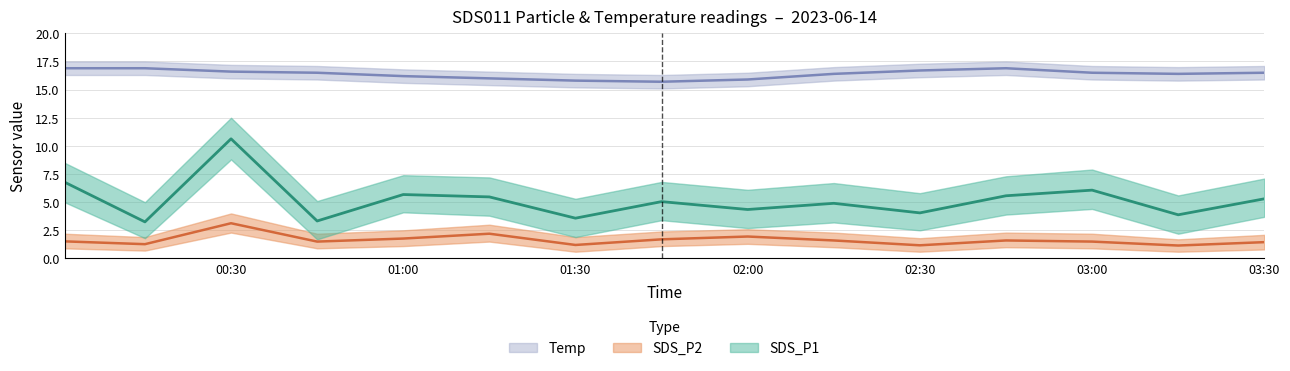

Rank the categories by SDS_P2 value from highest to lowest.

2023/06/14 00:30, 2023/06/14 01:15, 2023/06/14 02:00, 2023/06/14 01:00, 2023/06/14 01:45, 2023/06/14 02:15, 2023/06/14 02:45, 2023/06/14 00:01, 2023/06/14 00:45, 2023/06/14 03:00, 2023/06/14 03:30, 2023/06/14 00:15, 2023/06/14 01:30, 2023/06/14 02:30, 2023/06/14 03:15